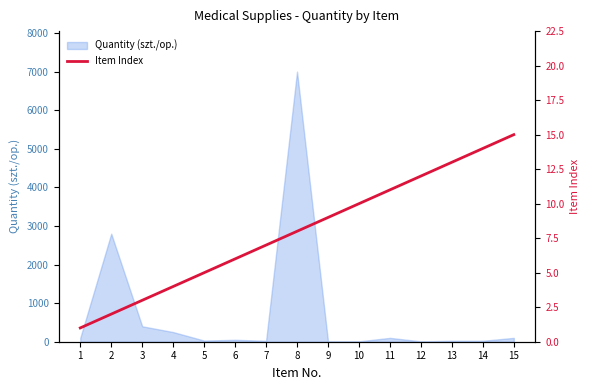

What is the value of the 6th point from the left?

6